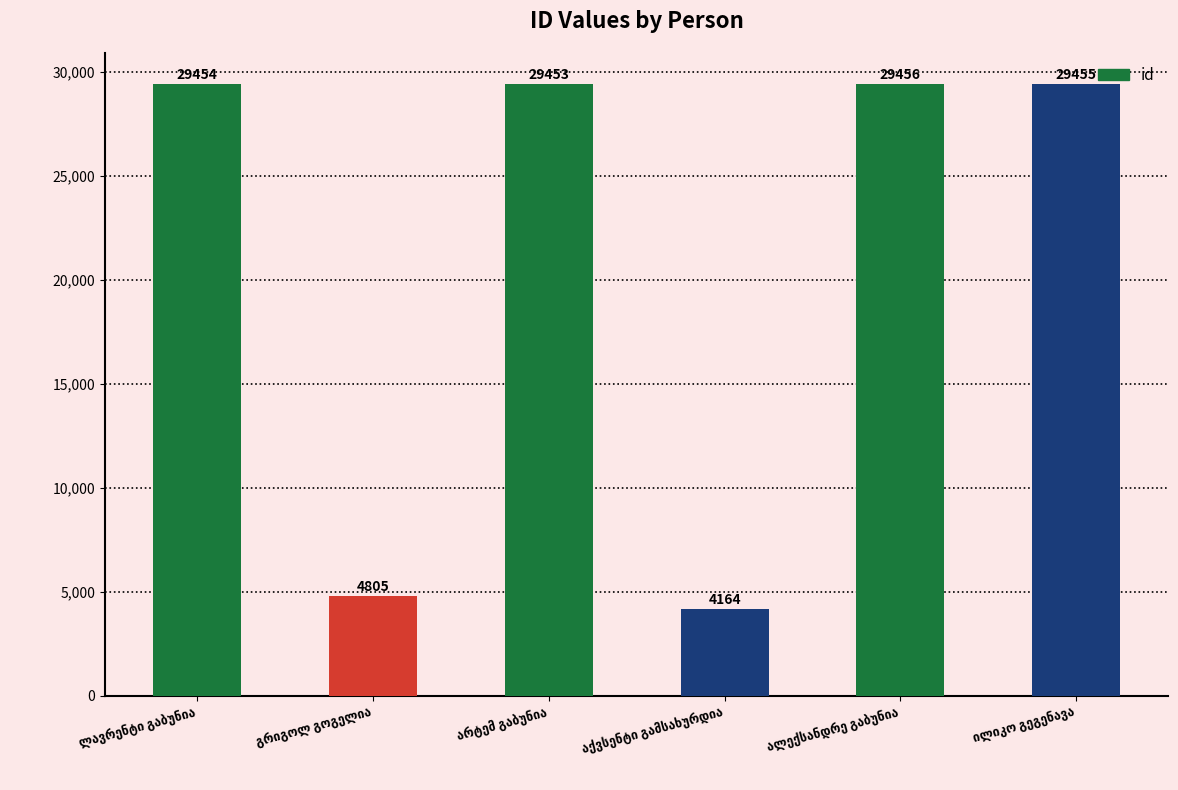

What is the value of the 3rd bar from the left?

29453